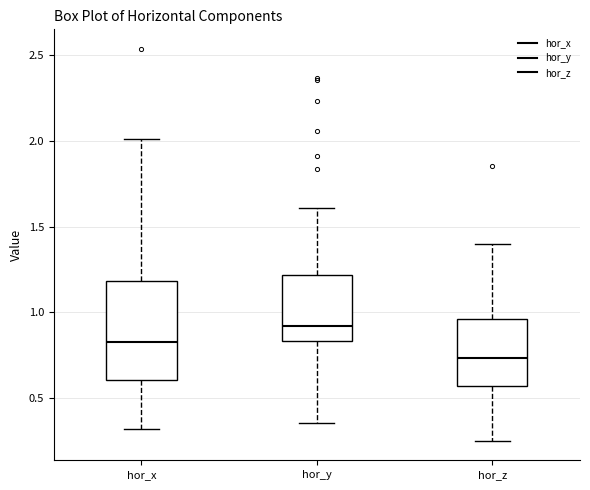

Reading left to right, read every box against the y-axis: the position of its median line, the range the box covers, and the ends of its whiskers. The values are not printed on the chart, so give them approximately, as read against the axis.

hor_x: median 0.80, box 0.60 to 1.20, whiskers 0.30 to 2.00
hor_y: median 0.90, box 0.85 to 1.20, whiskers 0.35 to 1.60
hor_z: median 0.75, box 0.55 to 0.95, whiskers 0.25 to 1.40